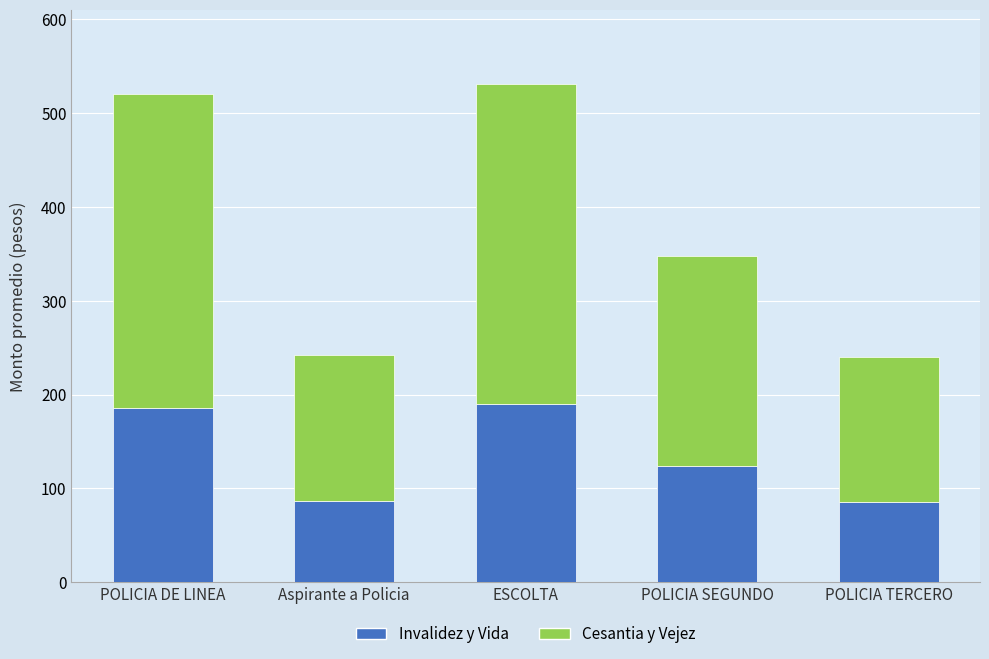

Does the chart contain stacked bars?

Yes